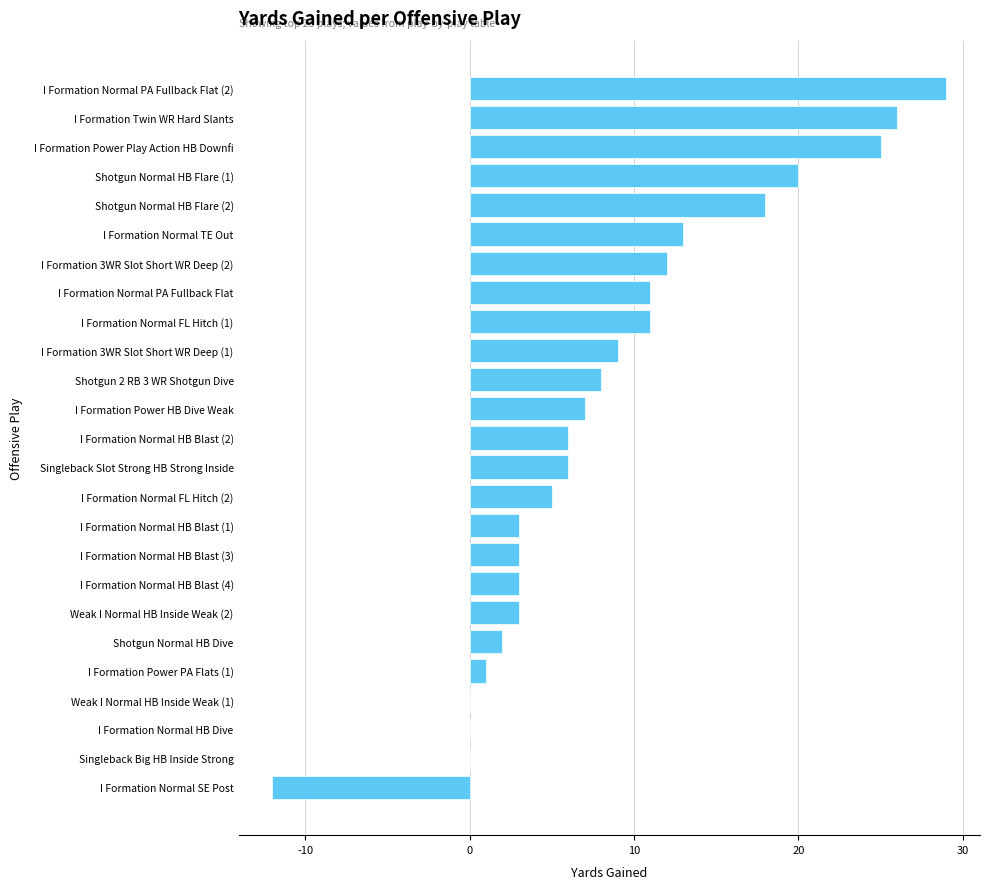

What is the sum of all values?

209